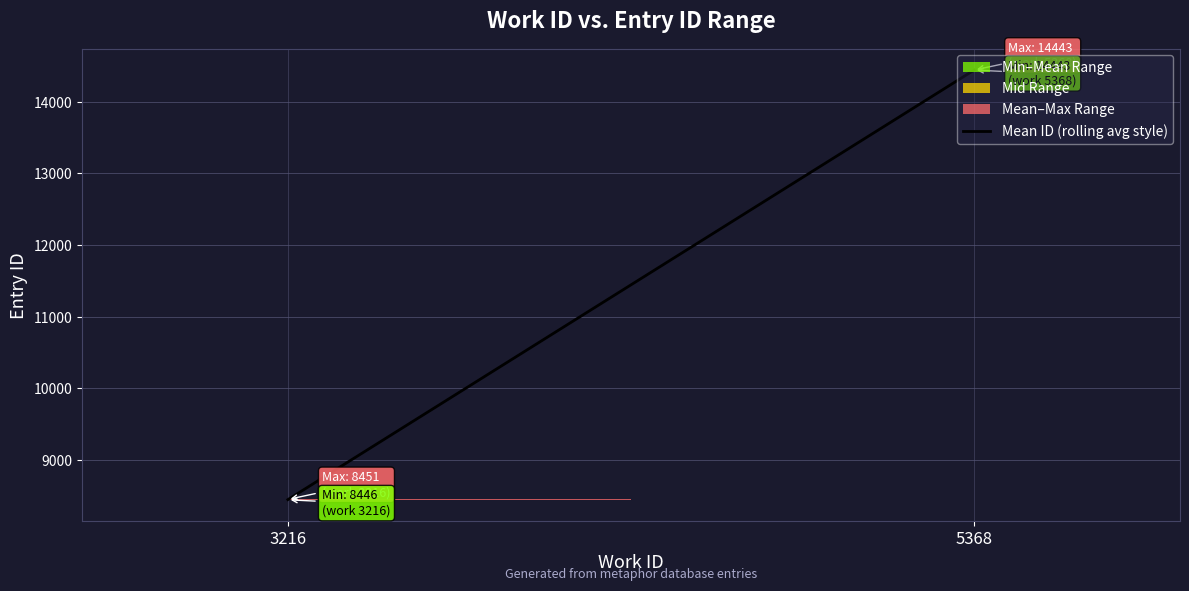

What is the difference between the maximum and minimum values?

5994.8